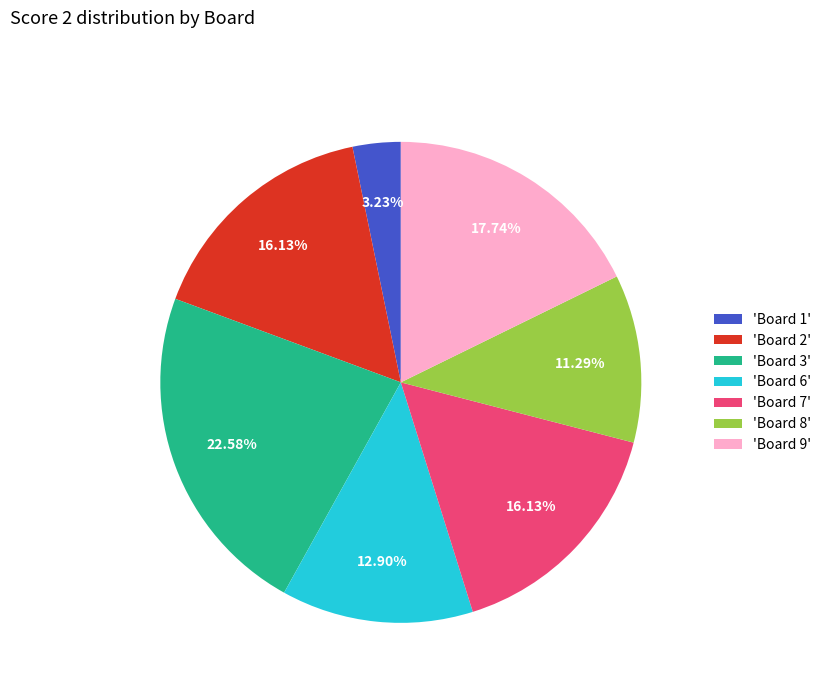

Which has a higher value, 'Board 9' or 'Board 8'?

'Board 9'